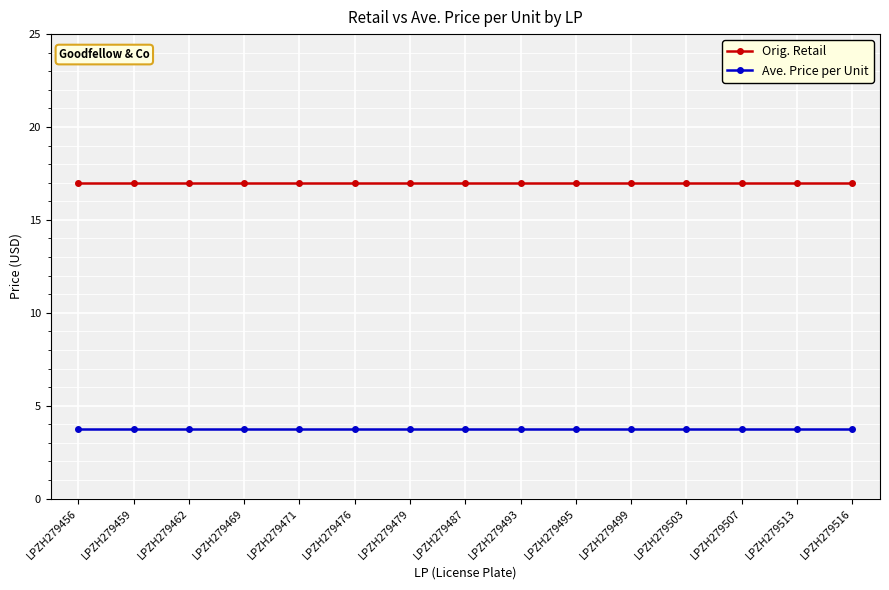

How many lines are shown in the chart?

2